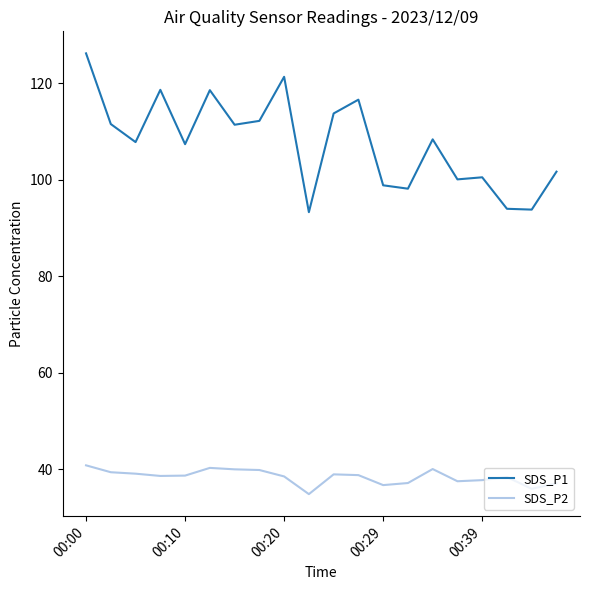

Is this an area chart (filled region under the line)?

No